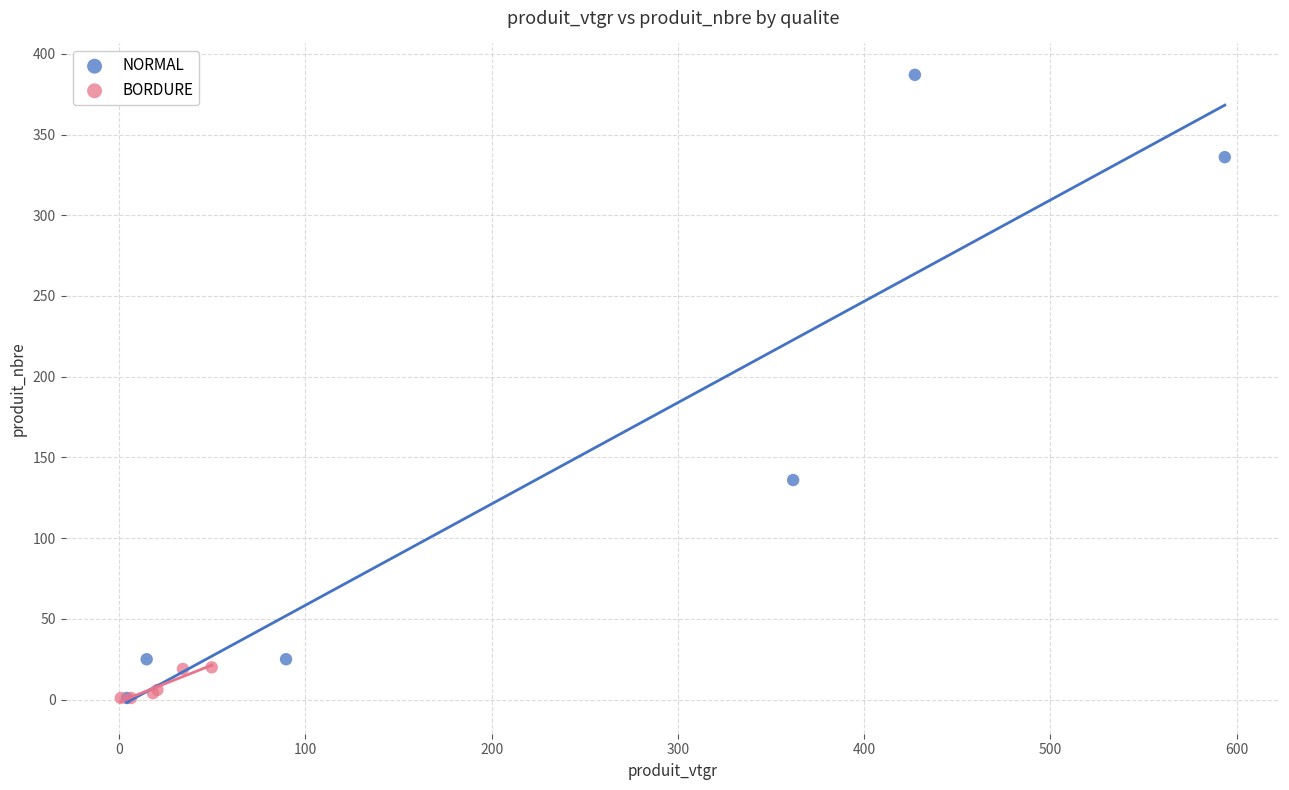

Which series has the widest spread of Y values?

NORMAL